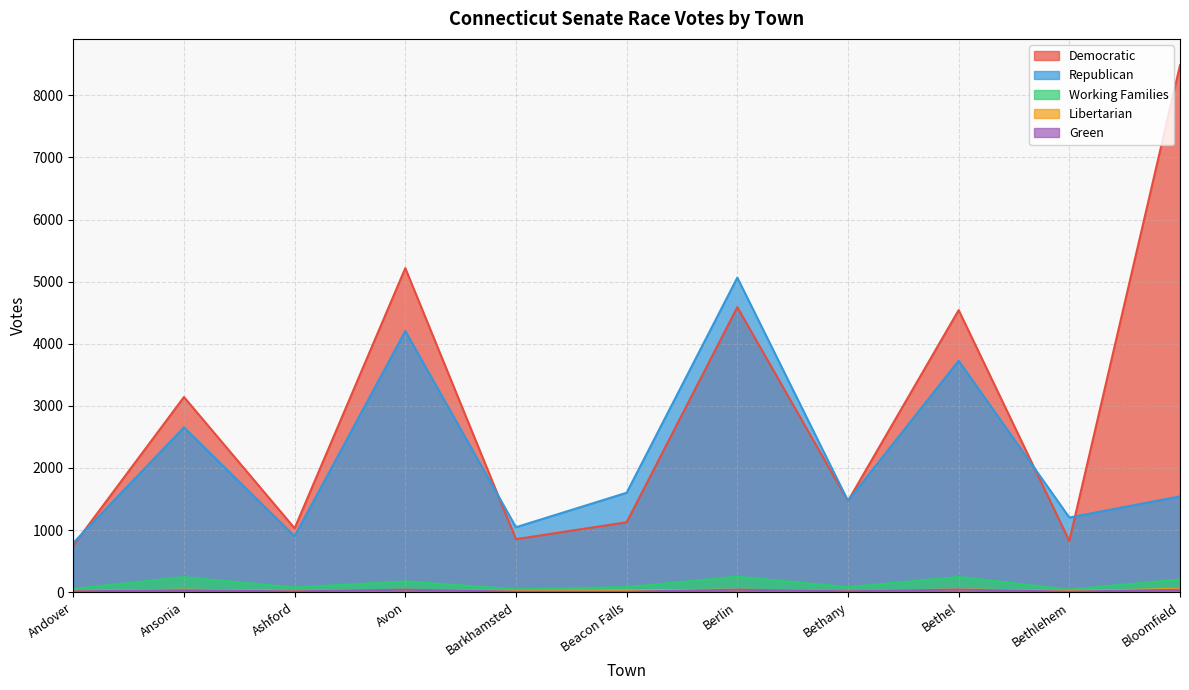

Where is the first local maximum for Democratic?

Ansonia